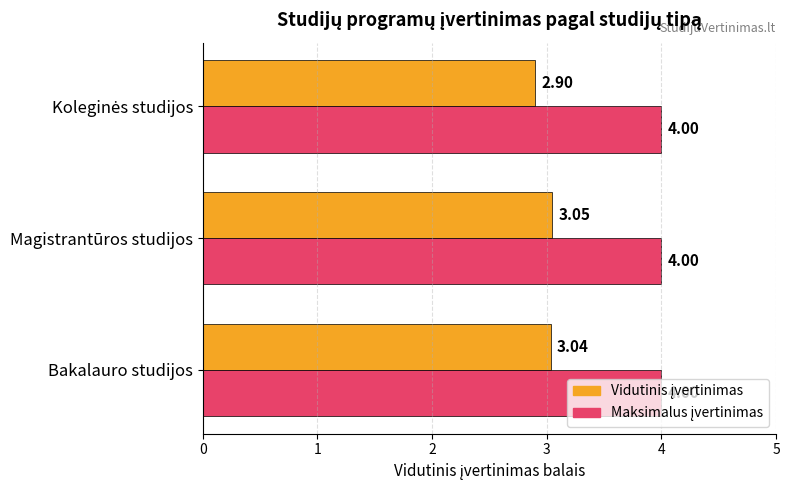

What is the total value across all series at Bakalauro studijos?

7.0